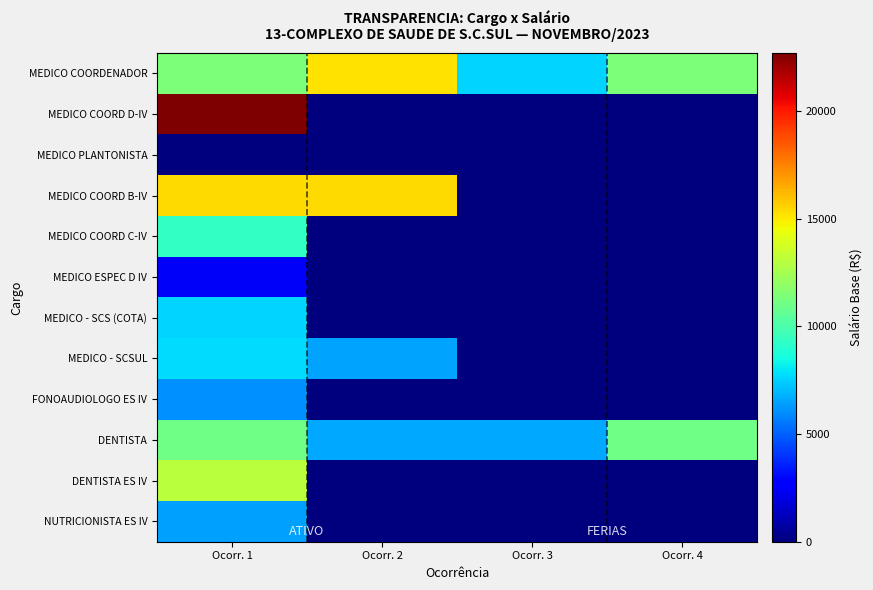

Which series has the largest range (max minus min)?

MEDICO COORD D-IV